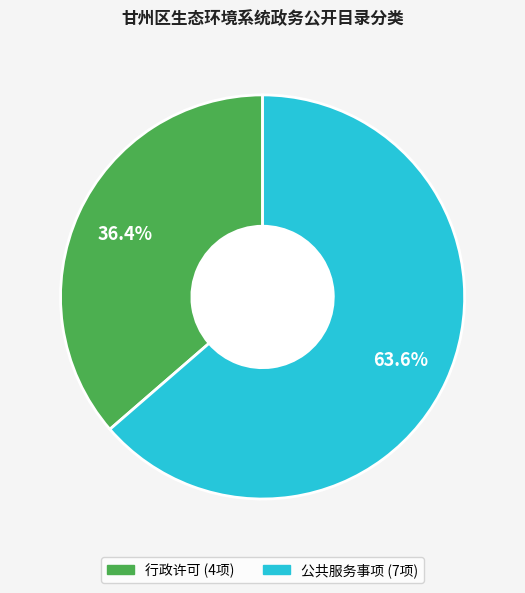

To the nearest percent, what portion does 行政许可 represent?

36%